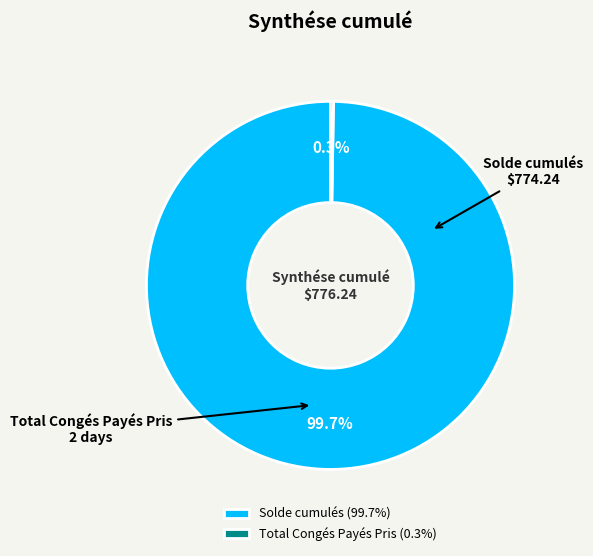

Does Solde cumulés (99.7%) account for over 50% of the chart?

Yes